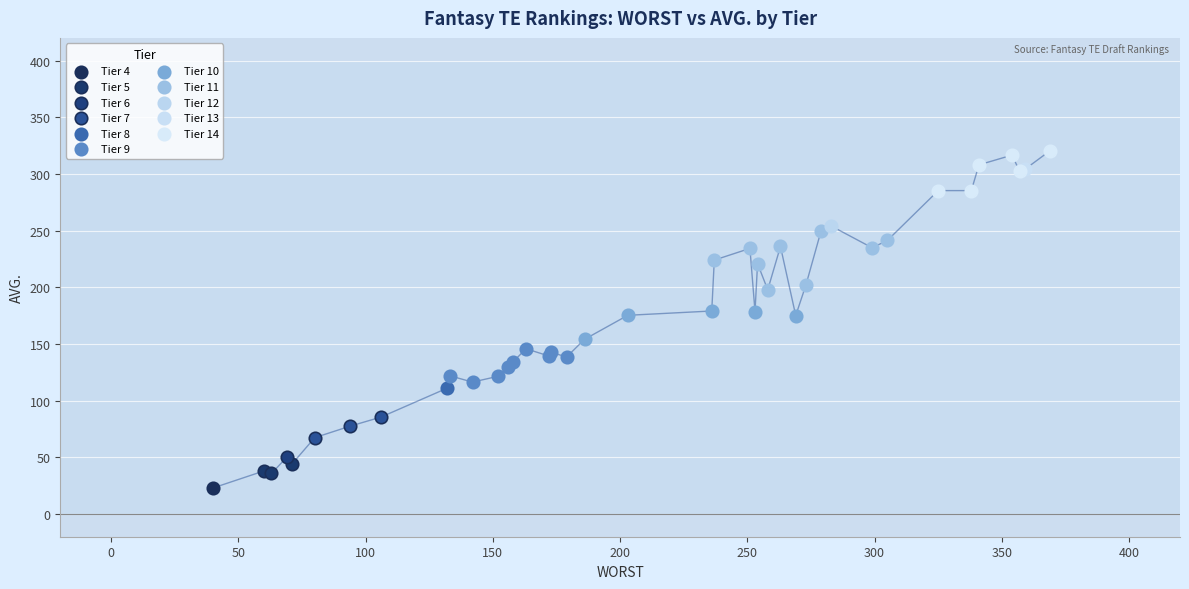

What are all the series names shown in the legend?

Tier 4, Tier 5, Tier 6, Tier 7, Tier 8, Tier 9, Tier 10, Tier 11, Tier 12, Tier 13, Tier 14